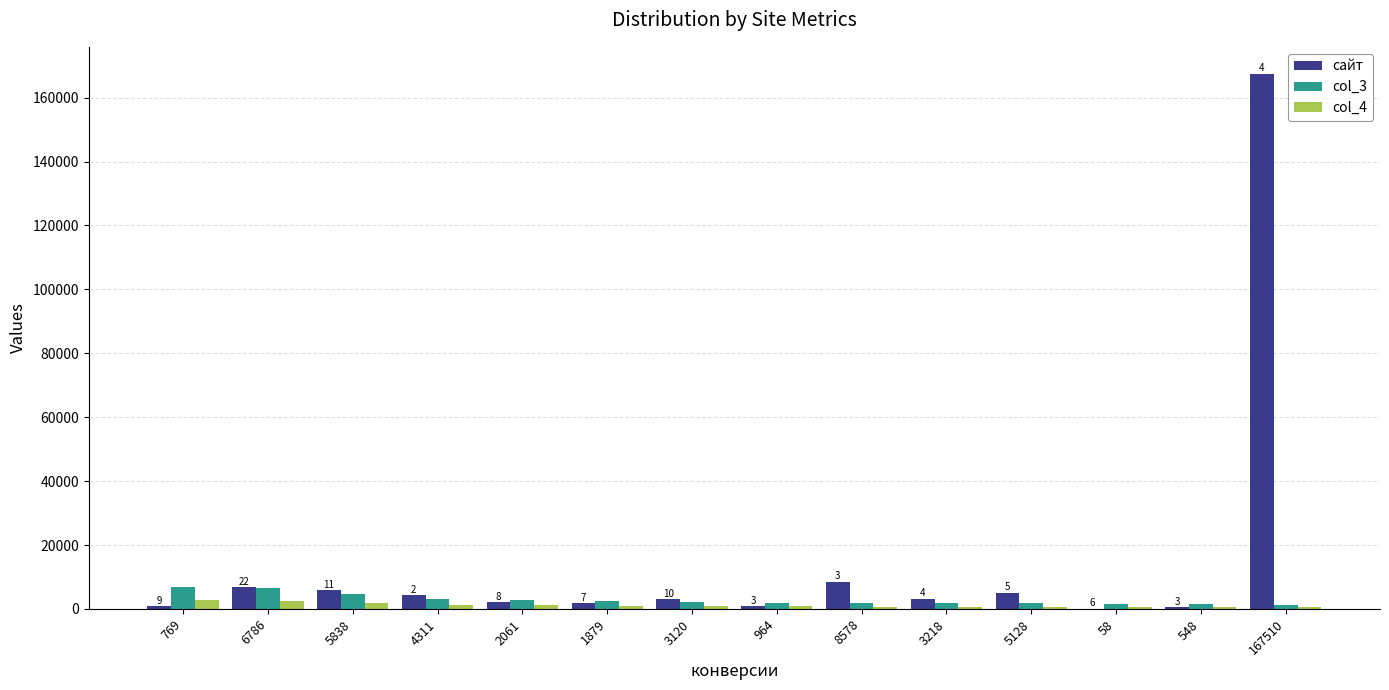

What is the maximum value shown in the chart?

167510.0